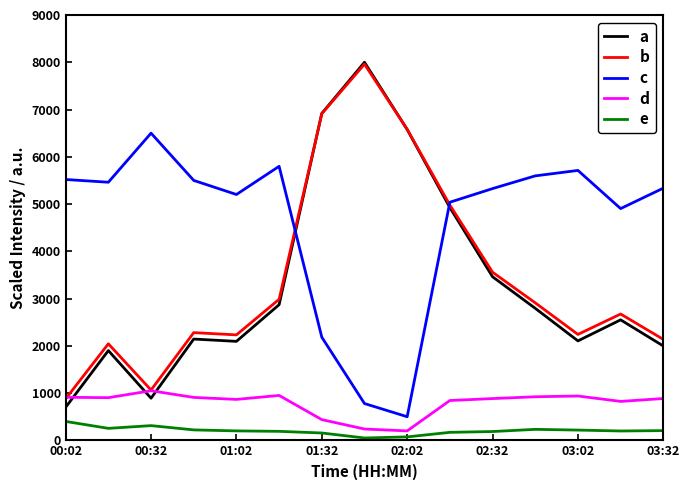

True or false: e and a intersect in this chart.

False